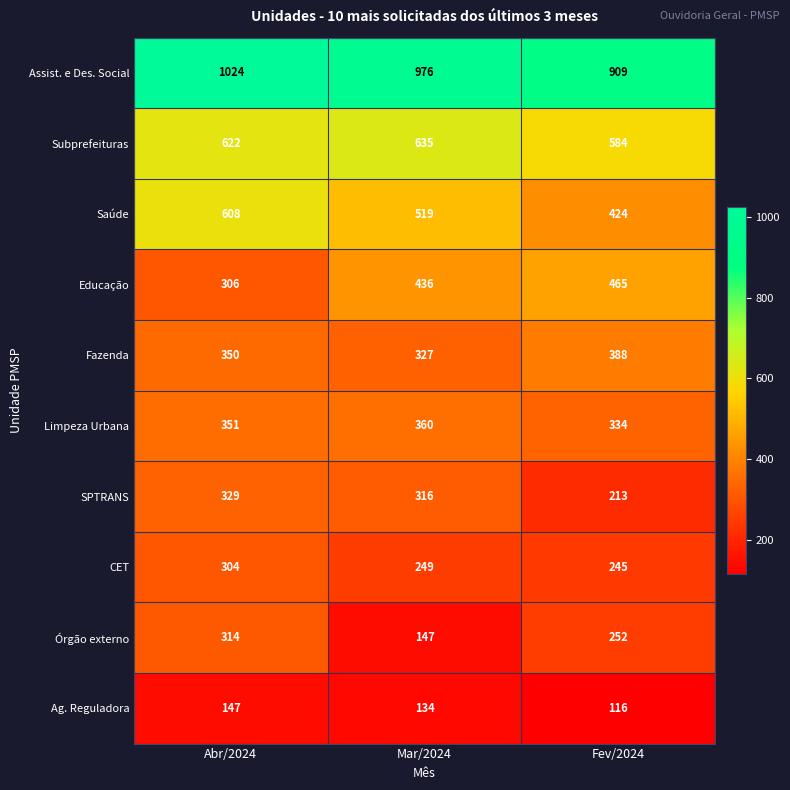

What is the approximate value of CET at Mar/2024, to the nearest 10?

250